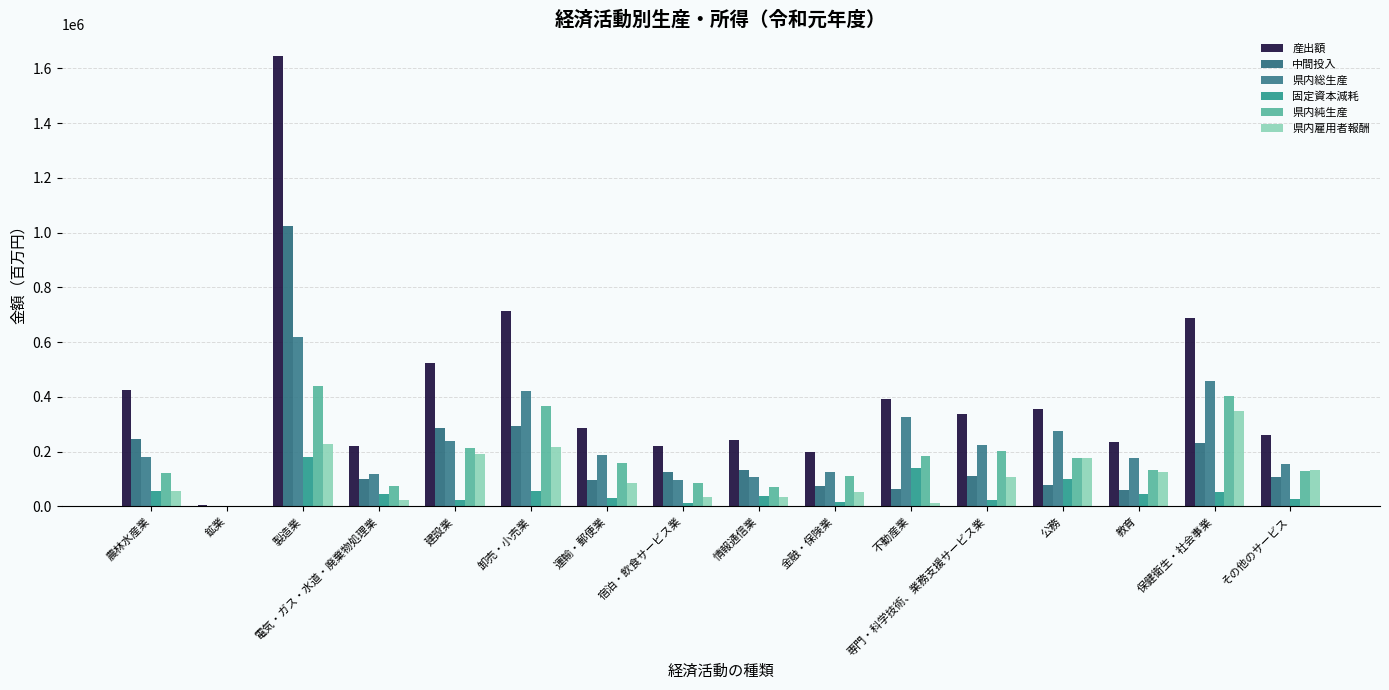

How many categories are shown in the chart?

16